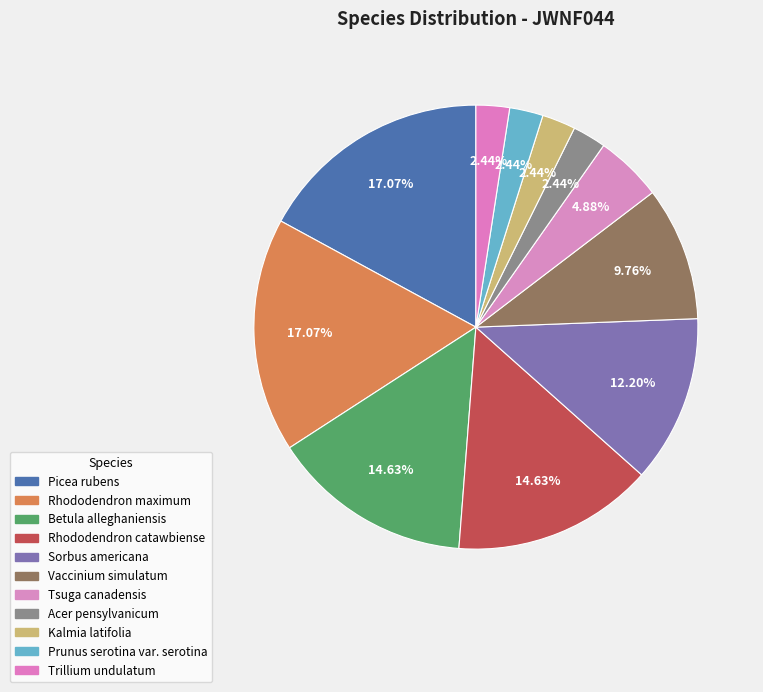

How many slices are in this pie chart?

11